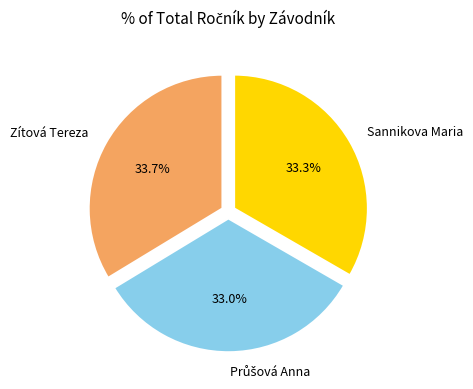

Is Zítová Tereza the majority of the pie?

No